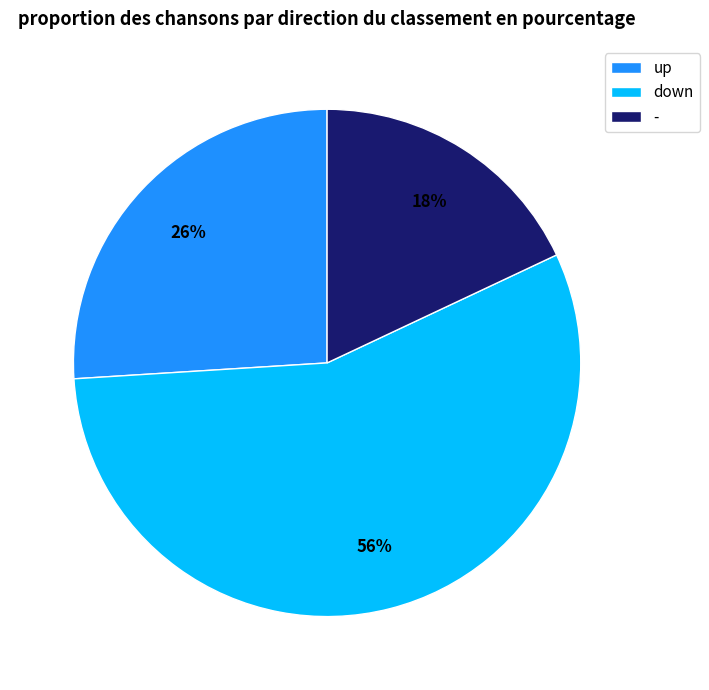

Is it true that down is 56% of the pie?

True